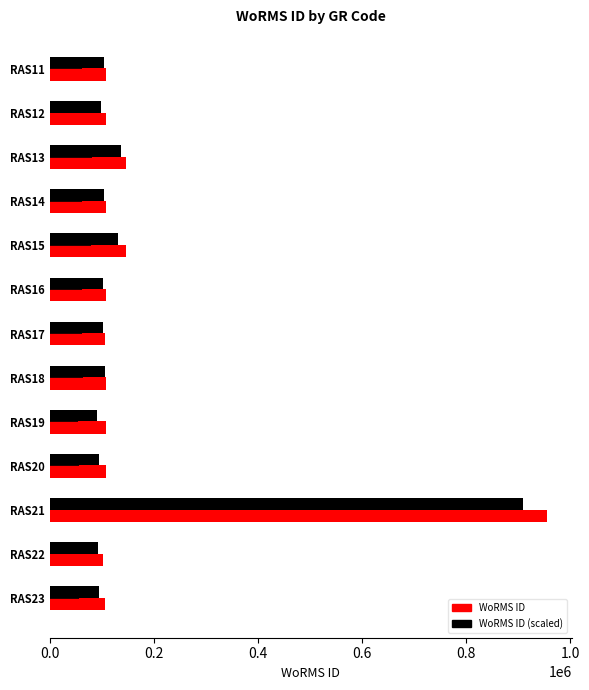

What is the minimum value shown in the chart?

103220